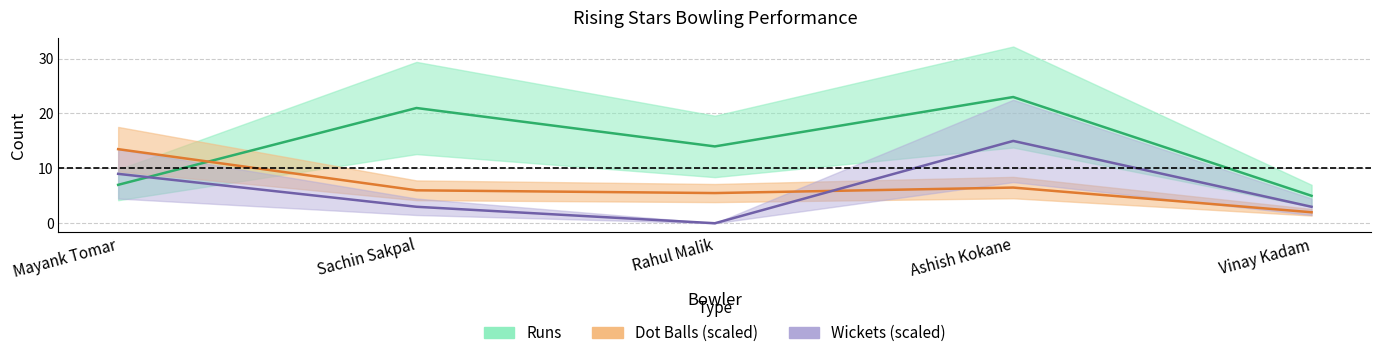

What is the sum of the Dot Balls values at Vinay Kadam and Sachin Sakpal?

8.0